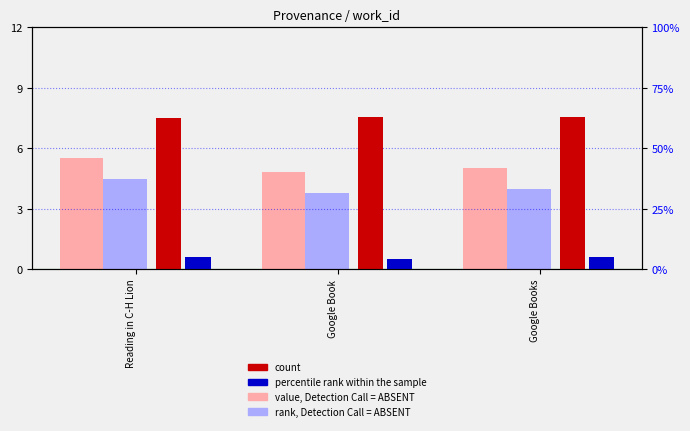

Count the percentile rank within the sample values in the range 0 to 1.

3